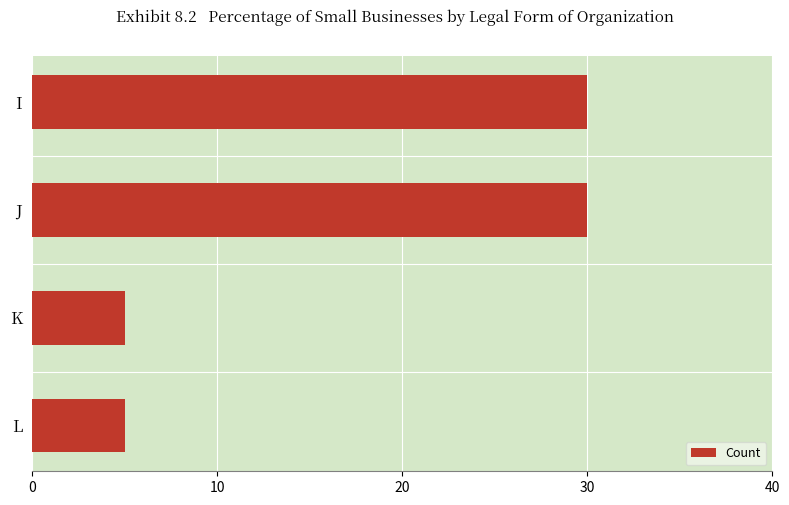

What is the difference between the second highest and minimum values?

25